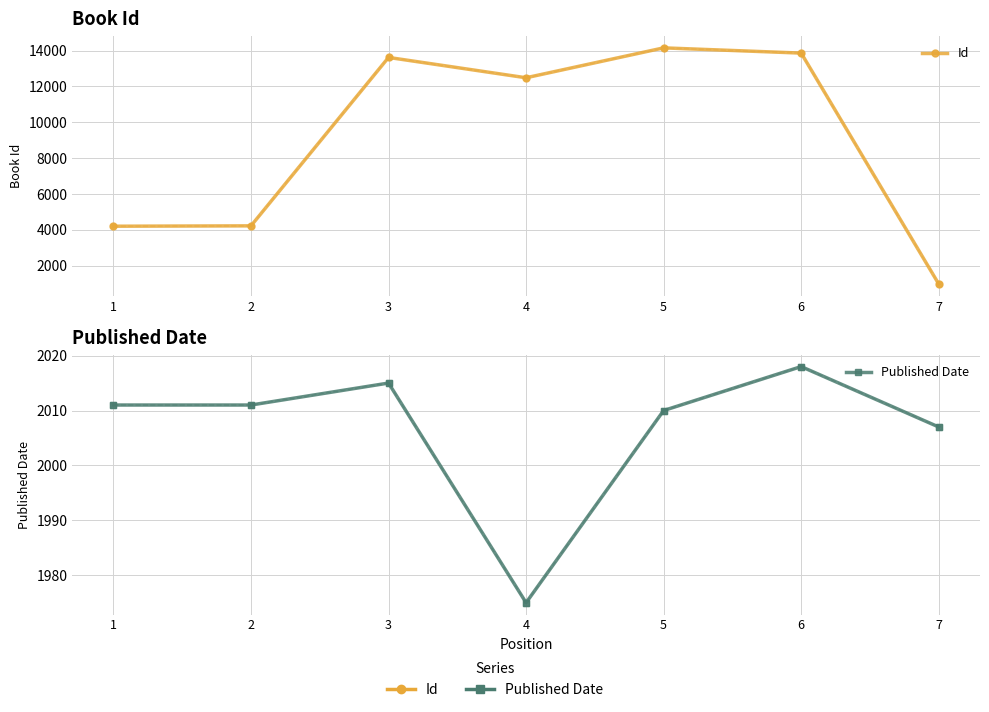

The value of Published Date at 7 is 2007. True or false?

True